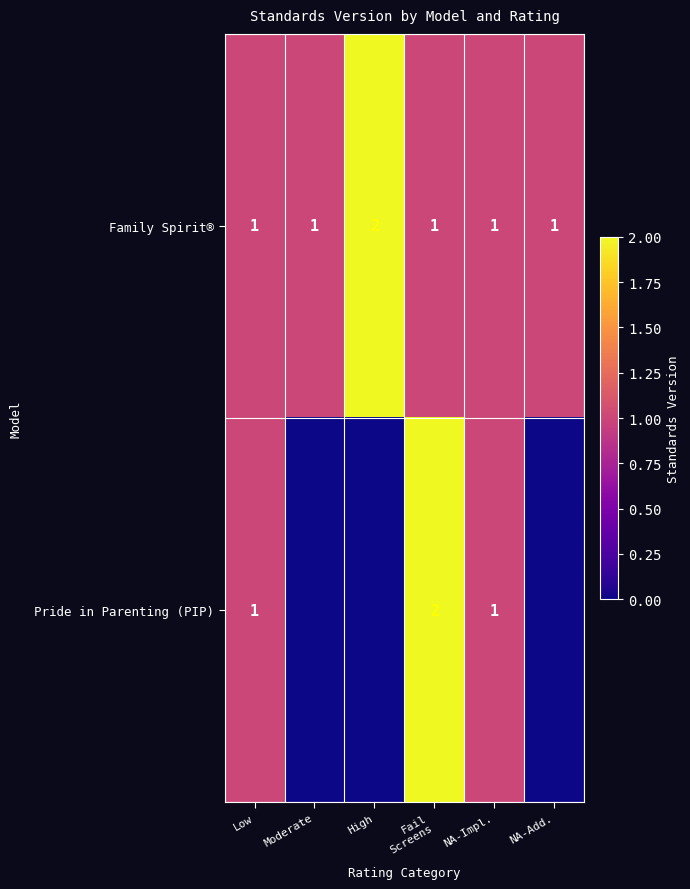

What is the greatest value displayed?

2